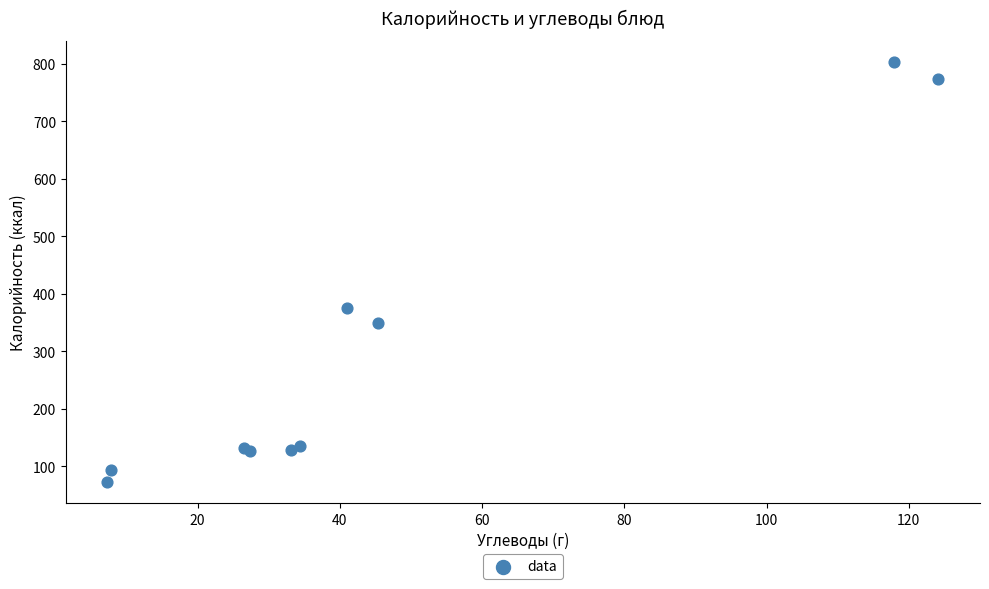

What Y value in the scatter plot is closest to 438?

375.0